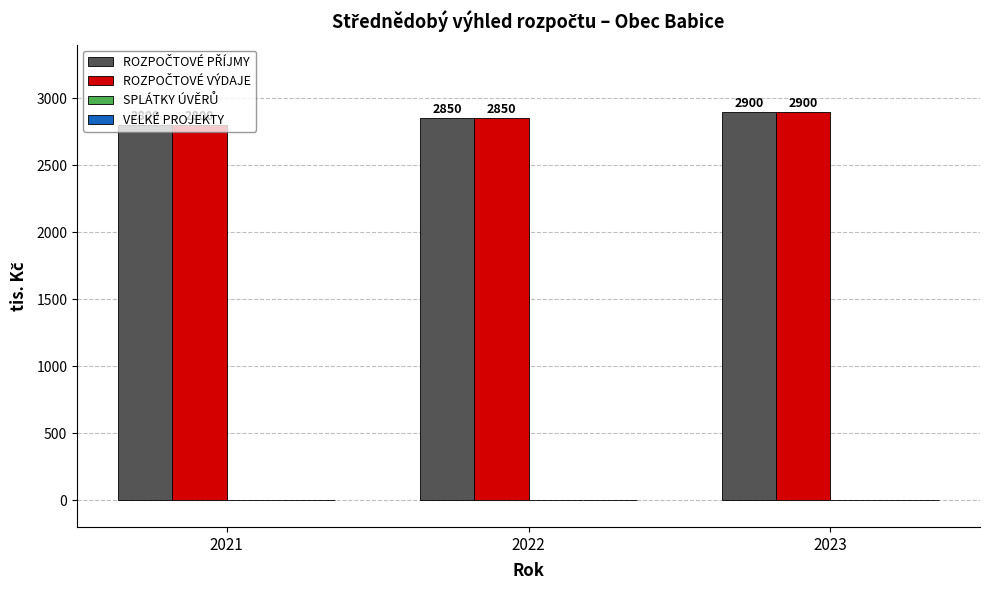

What is the smallest value displayed?

2800